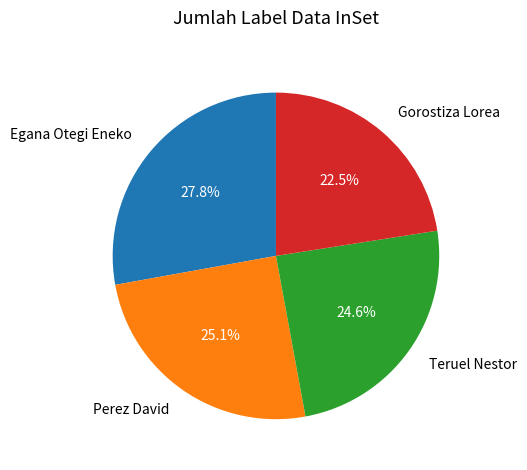

To the nearest percent, what percentage of the pie is Teruel Nestor?

25%